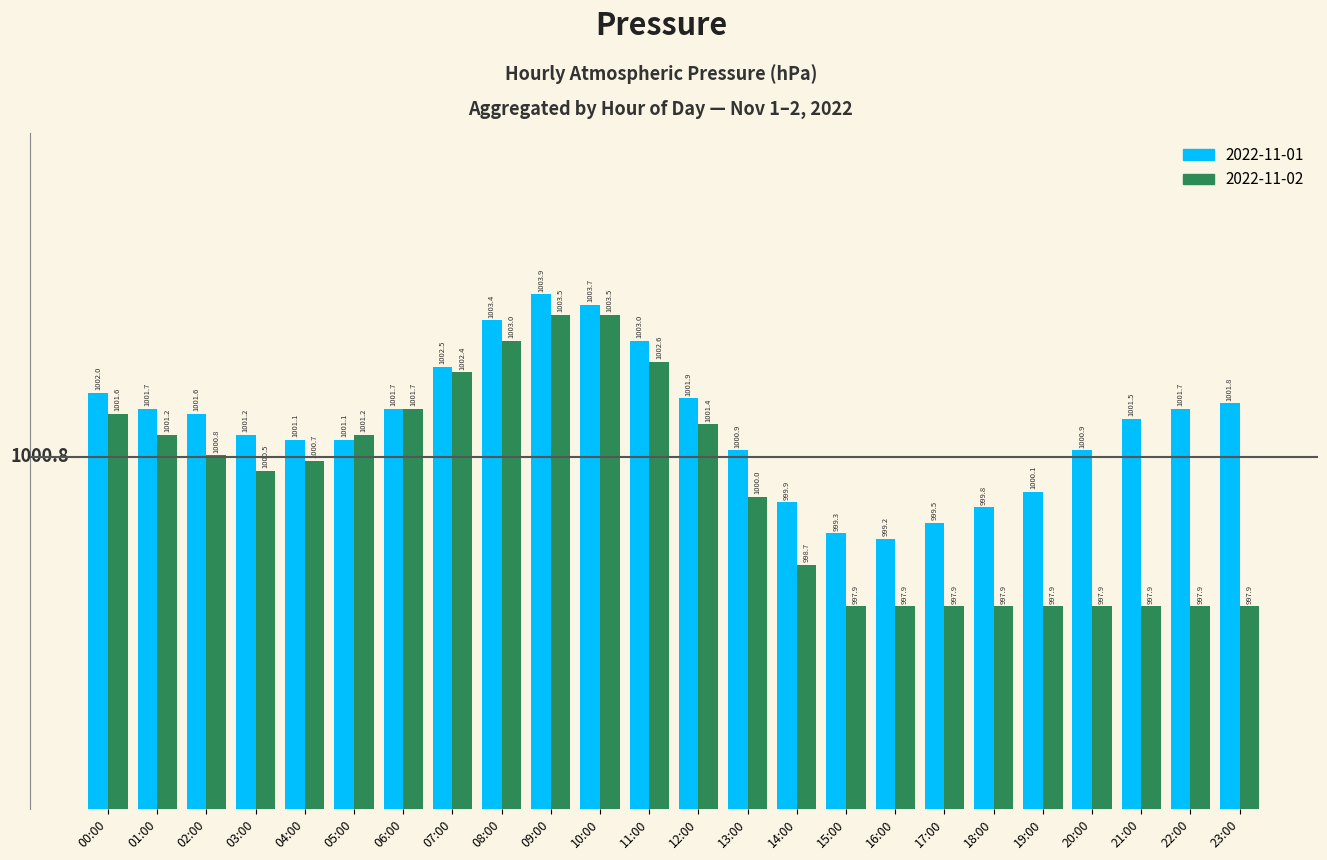

What is the sum of all 2022-11-01 values?

24033.4